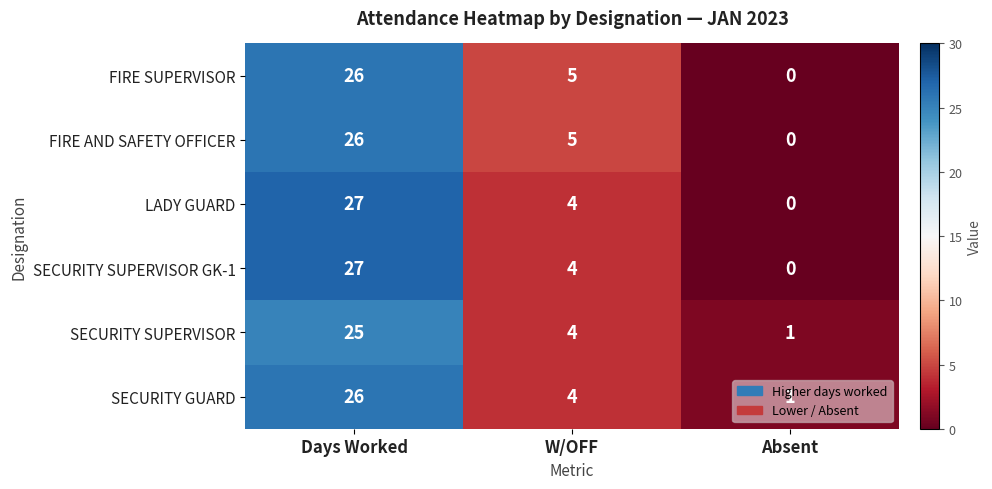

Which label corresponds to the largest value in the chart?

Days Worked